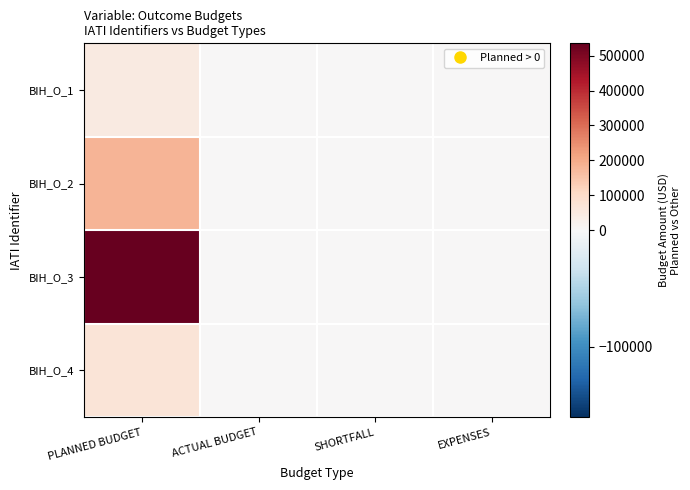

Which has a higher value, PLANNED BUDGET or SHORTFALL?

PLANNED BUDGET